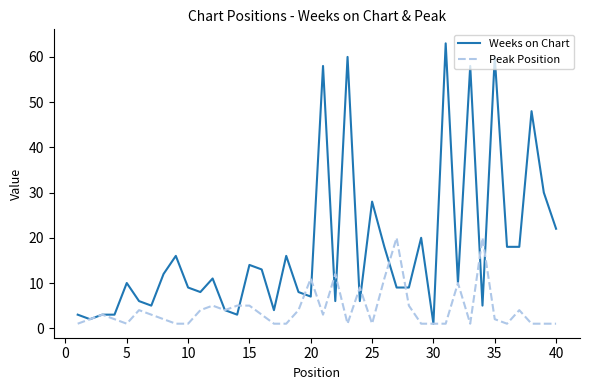

Reading left to right, transcribe all the data shown in this chart.

Weeks on Chart: 3	2	3	3	10	6	5	12	16	9	8	11	4	3	14	13	4	16	8	7	58	6	60	6	28	18	9	9	20	1	63	10	58	5	60	18	18	48	30	22
Peak Position: 1	2	3	2	1	4	3	2	1	1	4	5	4	5	5	3	1	1	4	11	3	12	1	9	1	11	20	5	1	1	1	10	1	20	2	1	4	1	1	1